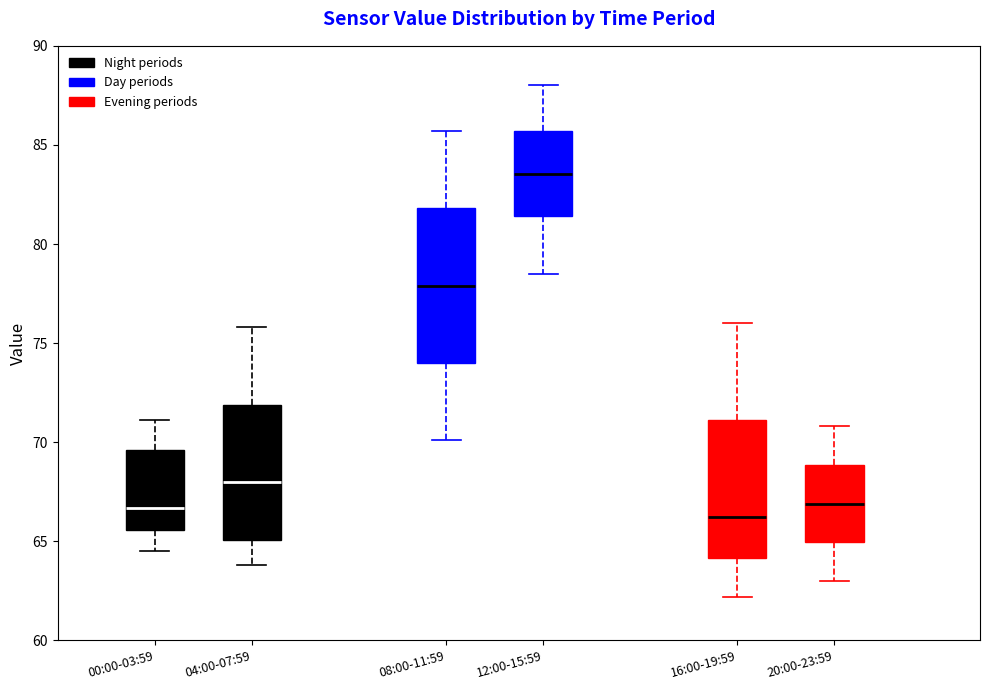

Which box is the tallest, from its lower edge to its upper edge?

08:00-11:59